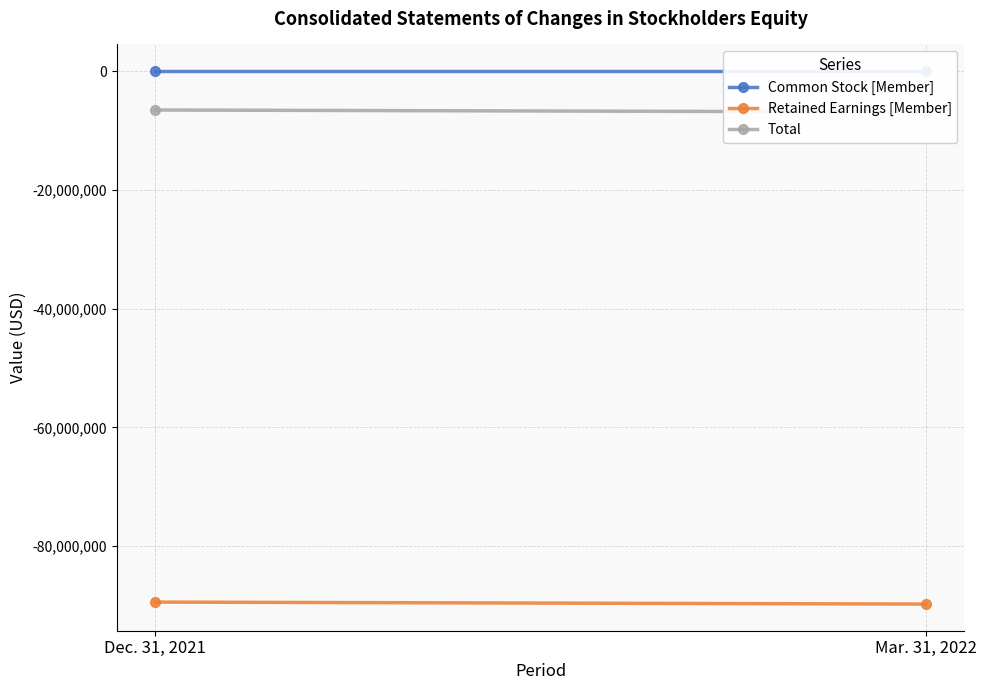

Is it true that Retained Earnings [Member] equals -89778005 at Mar. 31, 2022?

True